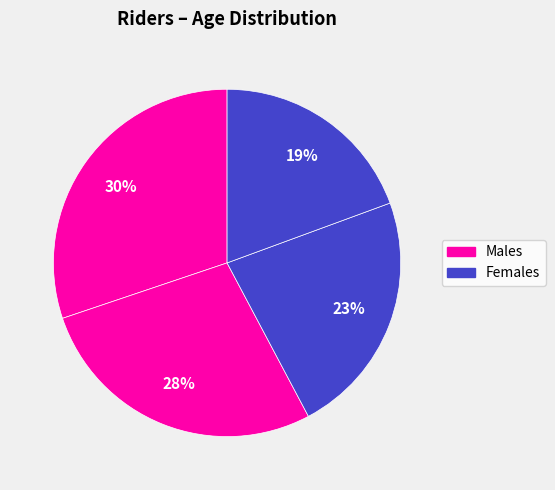

Count the number of slices in the pie.

4